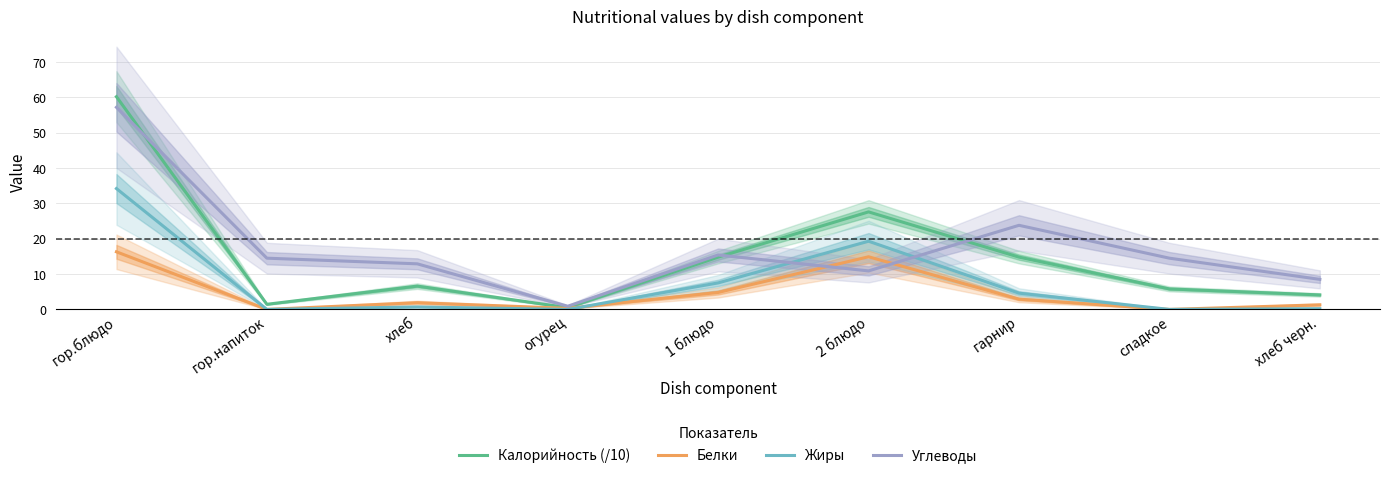

What is the sum of all Углеводы values?

158.6